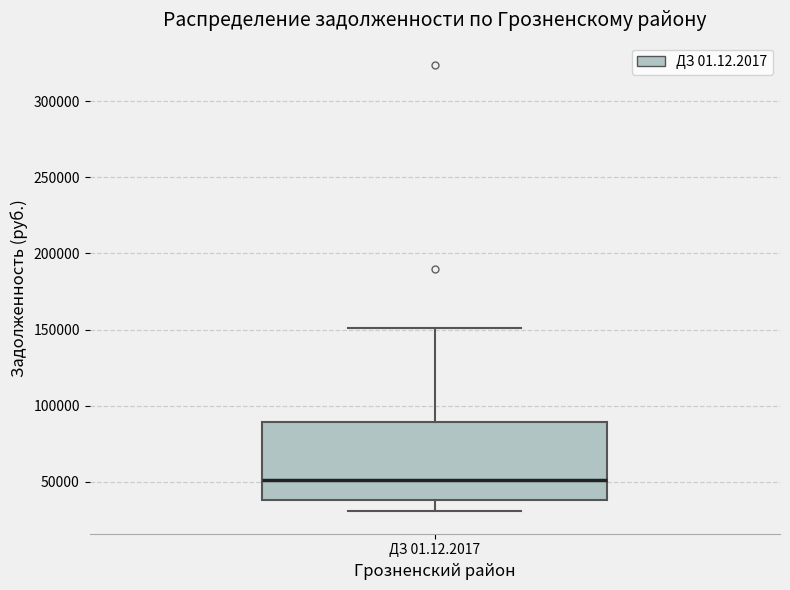

Read this box plot against the y-axis: the position of the median line, the range covered by the box, and the ends of both whiskers. The values are not printed on the chart, so give them approximately, as read against the axis.

median 50000, box 40000 to 90000, whiskers 30000 to 150000